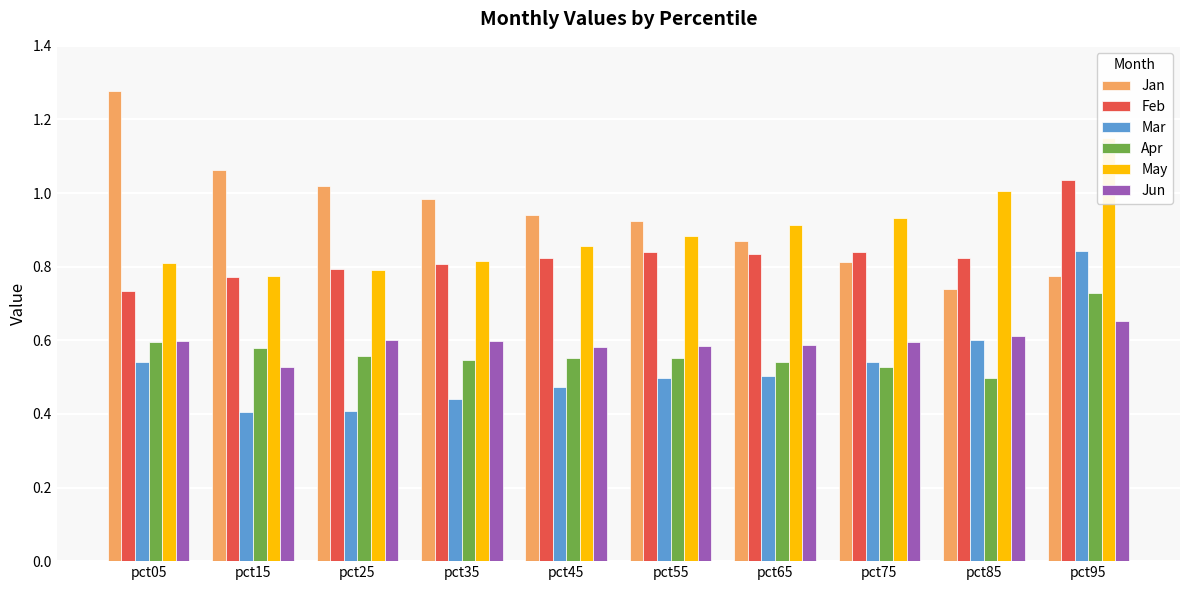

How many groups of bars are there?

10